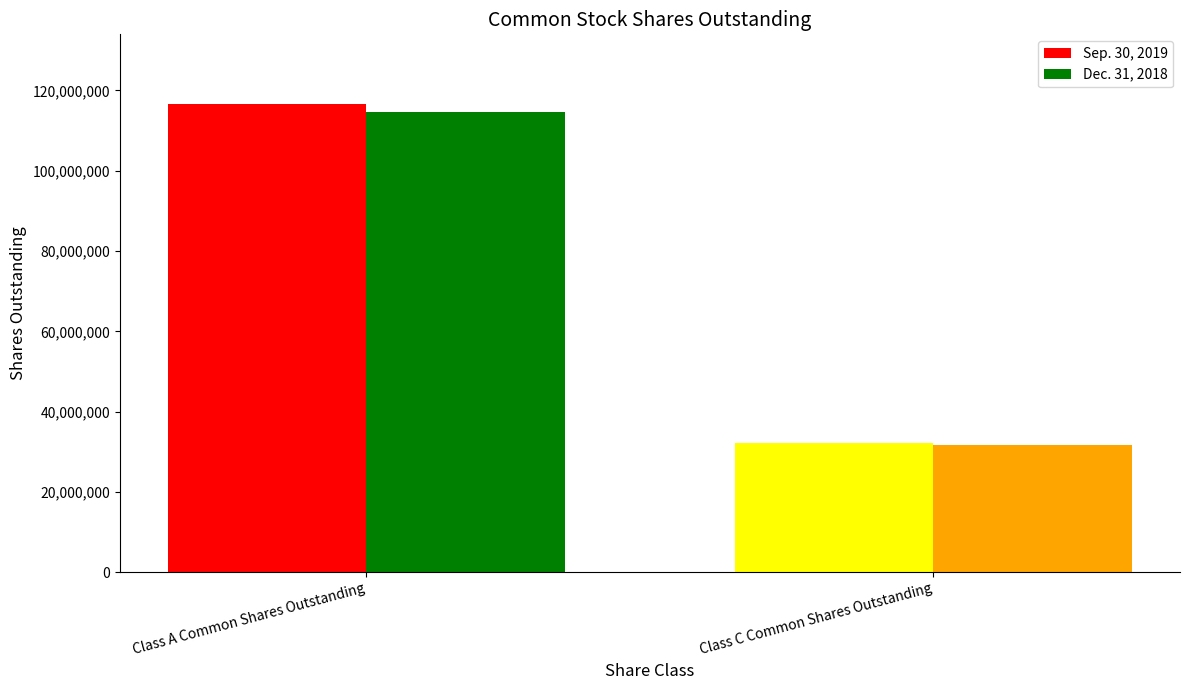

The Dec. 31, 2018 series shows 204171667 at Class A Common Shares Outstanding. True or false?

False